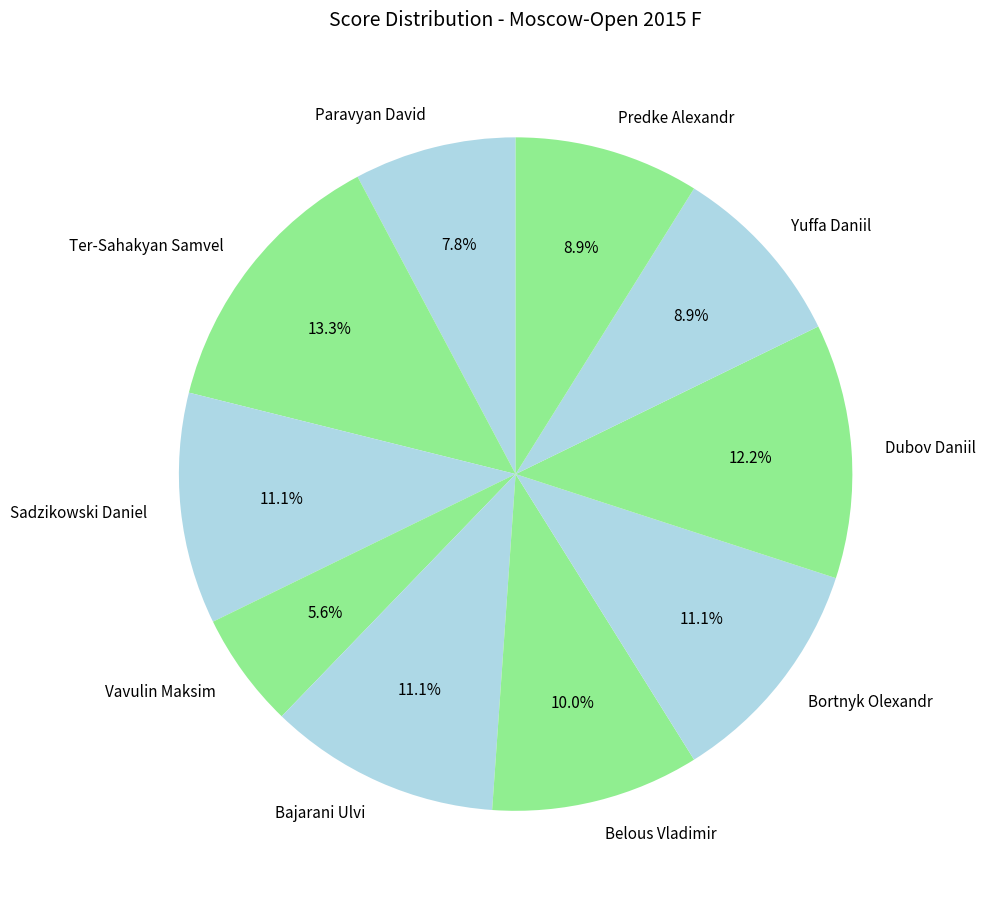

Between Bortnyk Olexandr and Vavulin Maksim, which is larger?

Bortnyk Olexandr